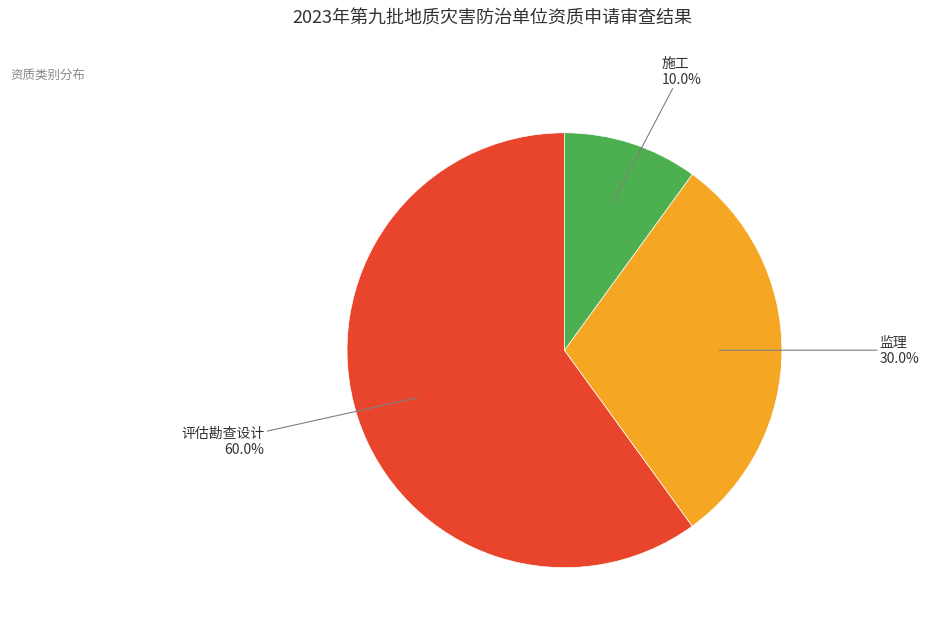

What percentage is the 监理 slice, to the nearest percent?

30%